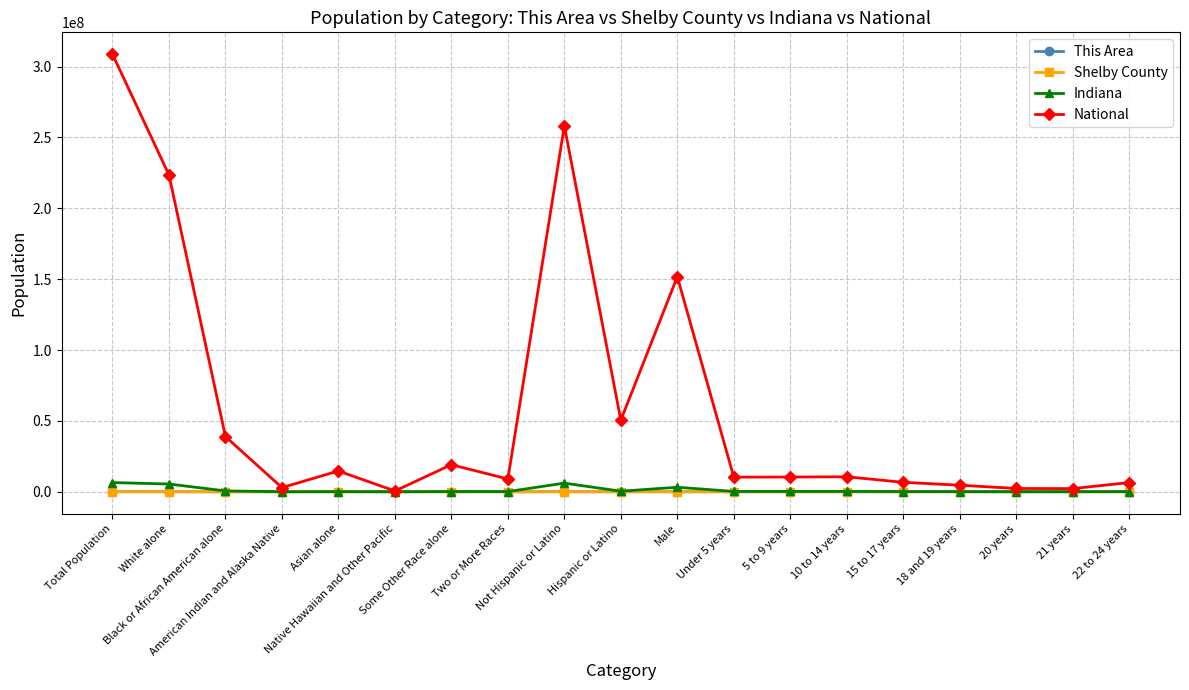

Where does the This Area series first go above 88?

Total Population